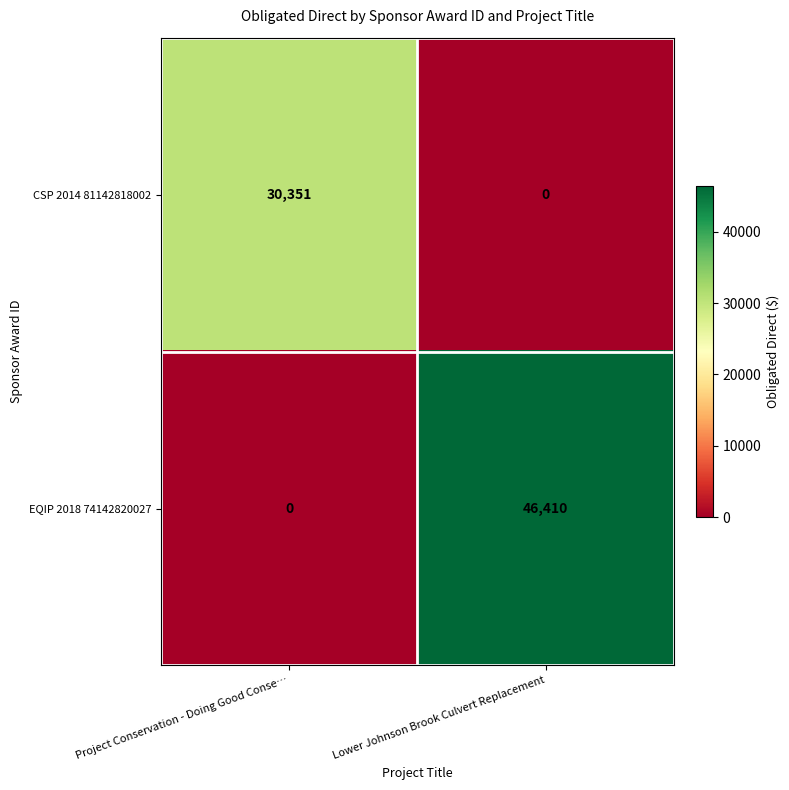

List the series in order of their overall mean, lowest first.

CSP 2014 81142818002, EQIP 2018 74142820027